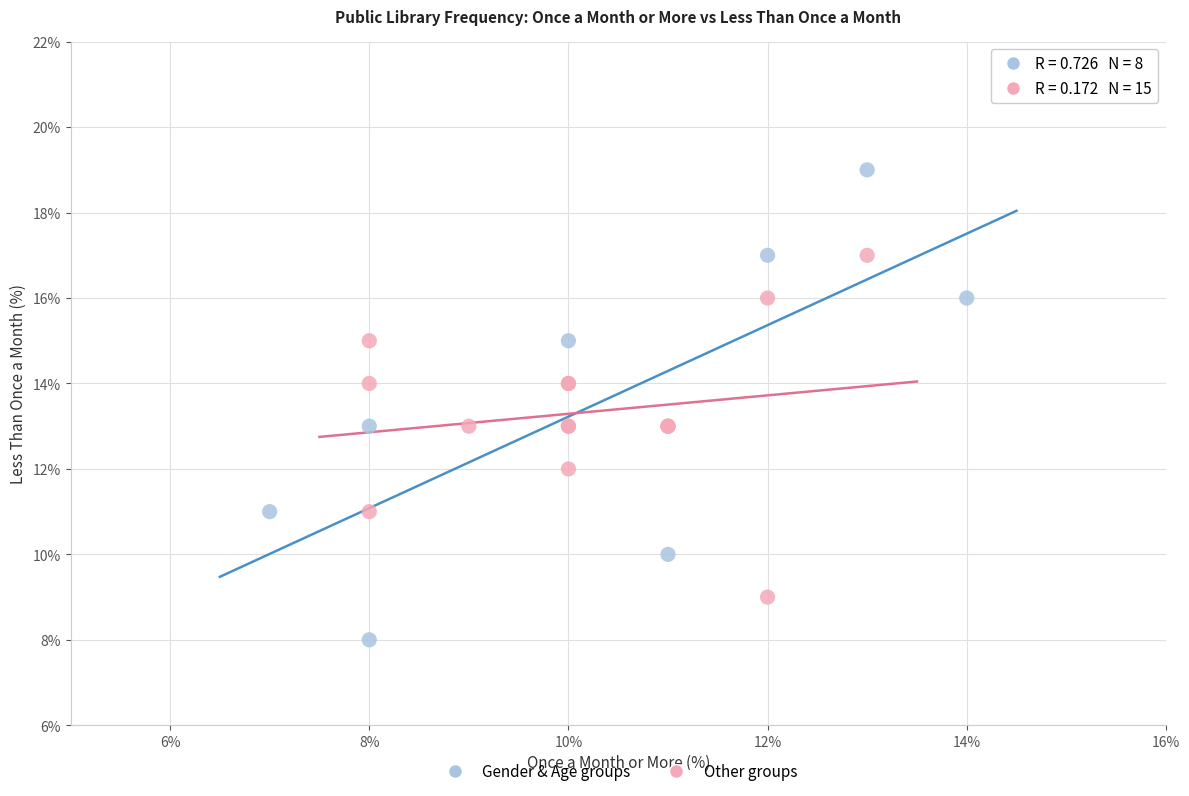

Which series reaches the minimum Y coordinate?

Gender & Age groups